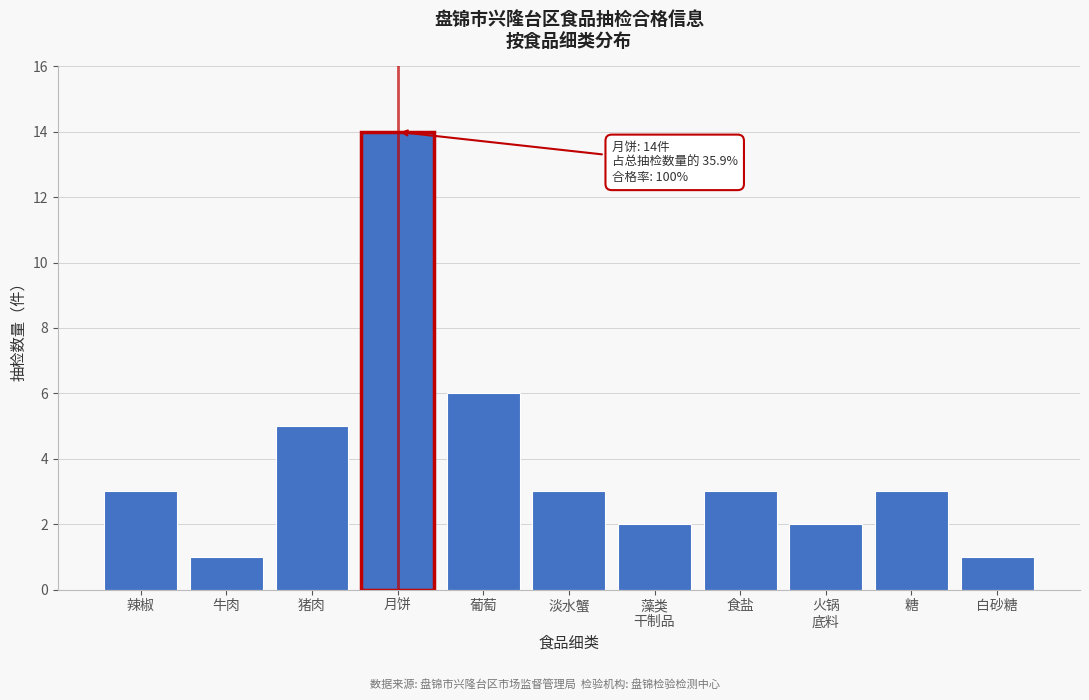

Reading right to left, list all the values displayed in this chart.

1	3	2	3	2	3	6	14	5	1	3